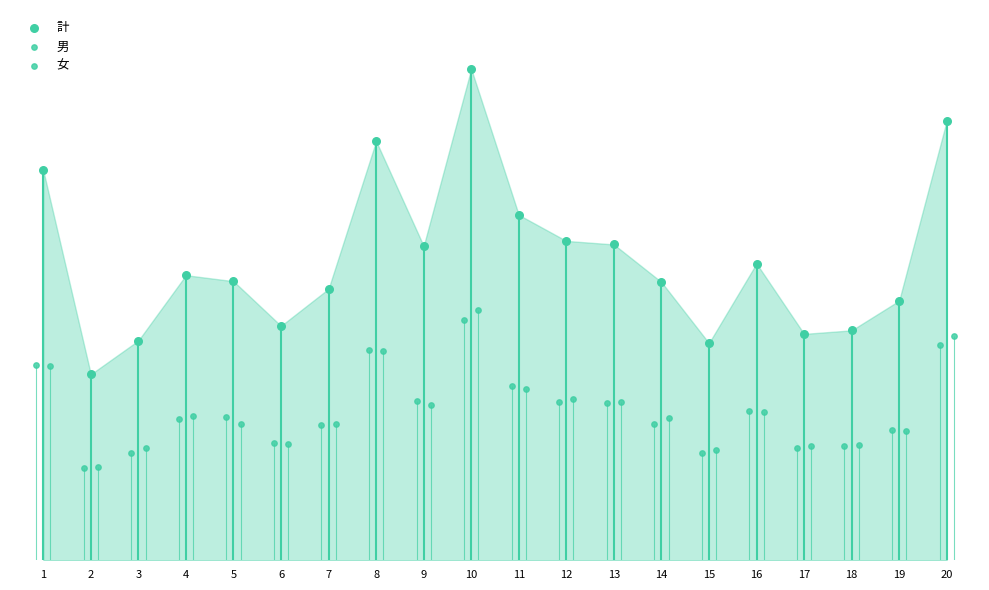

Which series contains the highest Y value?

計